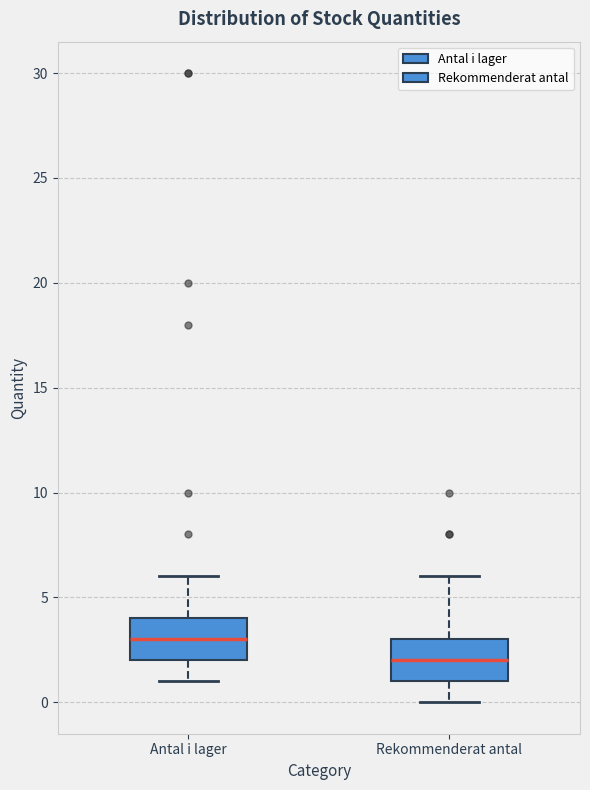

Where does the upper whisker of the box for Rekommenderat antal end on the y-axis? The values are not printed on the chart, so give them approximately, as read against the axis.

6